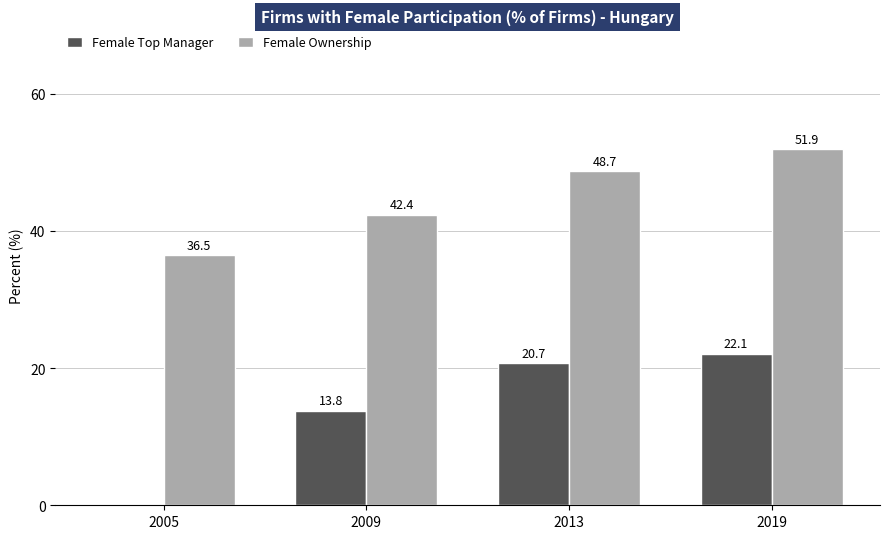

Reading right to left, extract all data points from this chart.

Female Top Manager: 22.1	20.7	13.8	0.0
Female Ownership: 51.9	48.7	42.4	36.5